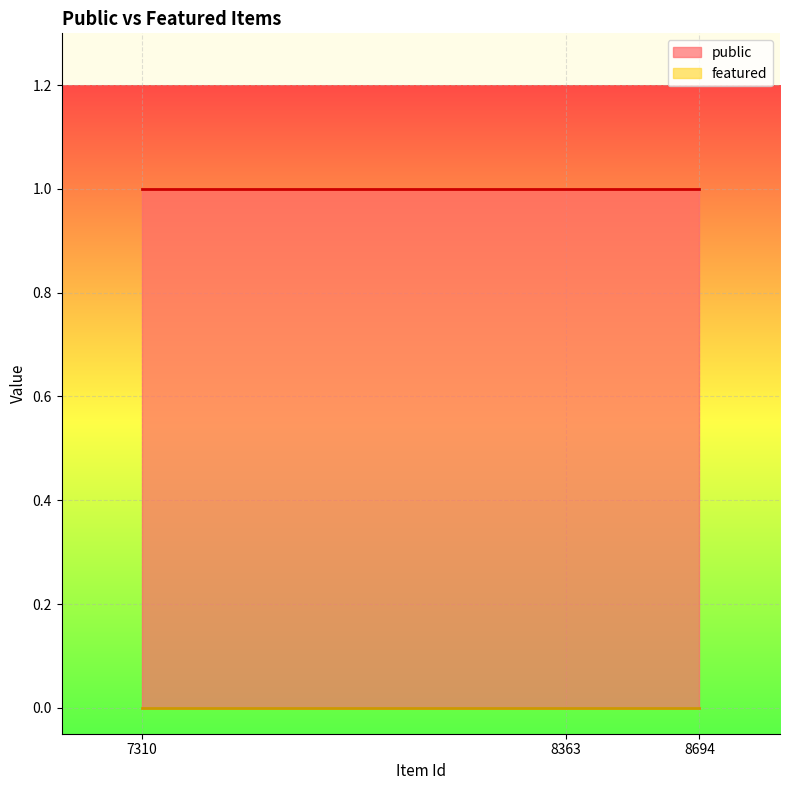

Which series has the largest range (max minus min)?

public